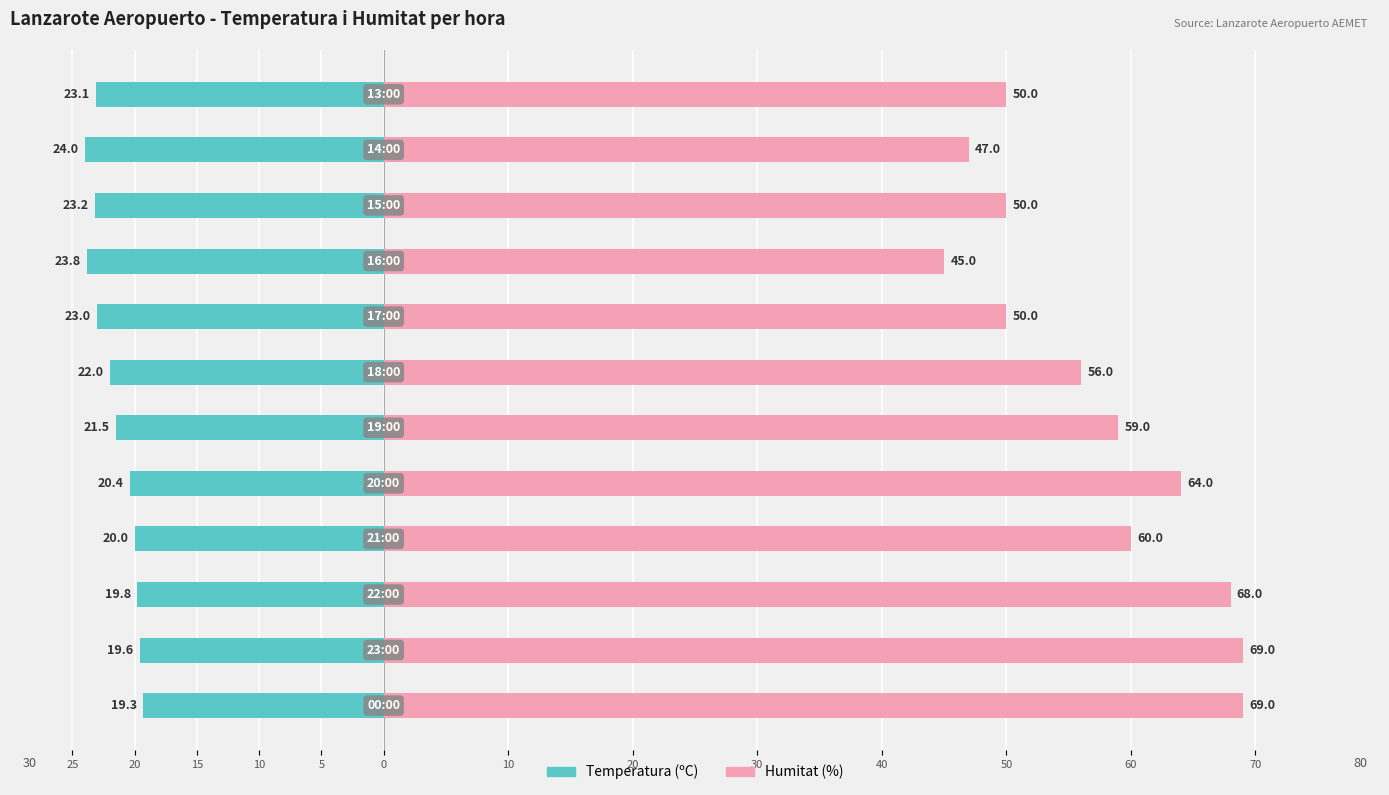

What is the average value of the Humitat (%) series?

57.2